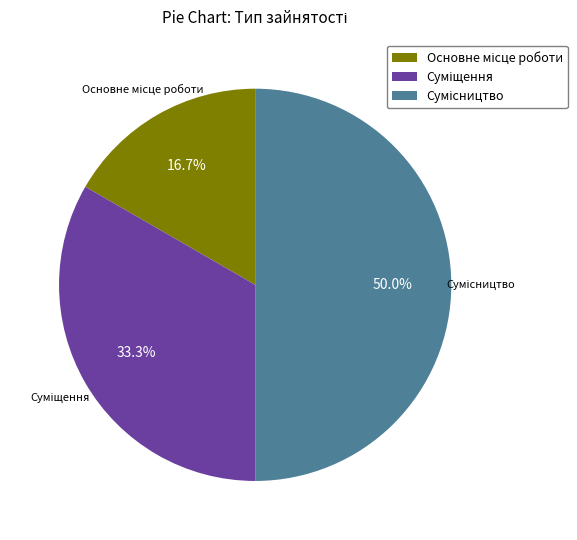

Is the sum of Суміщення and Сумісництво greater than half?

Yes